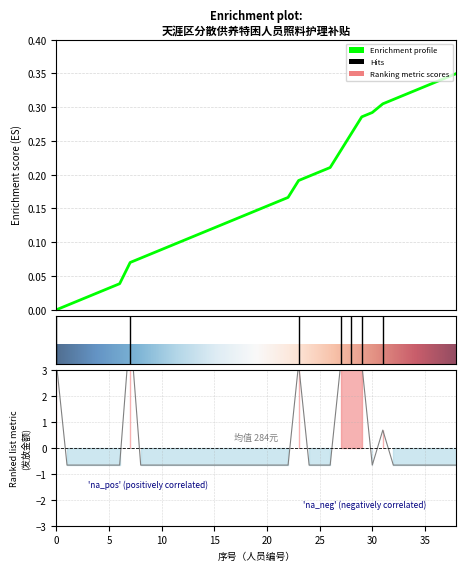

How many values are above zero?

7